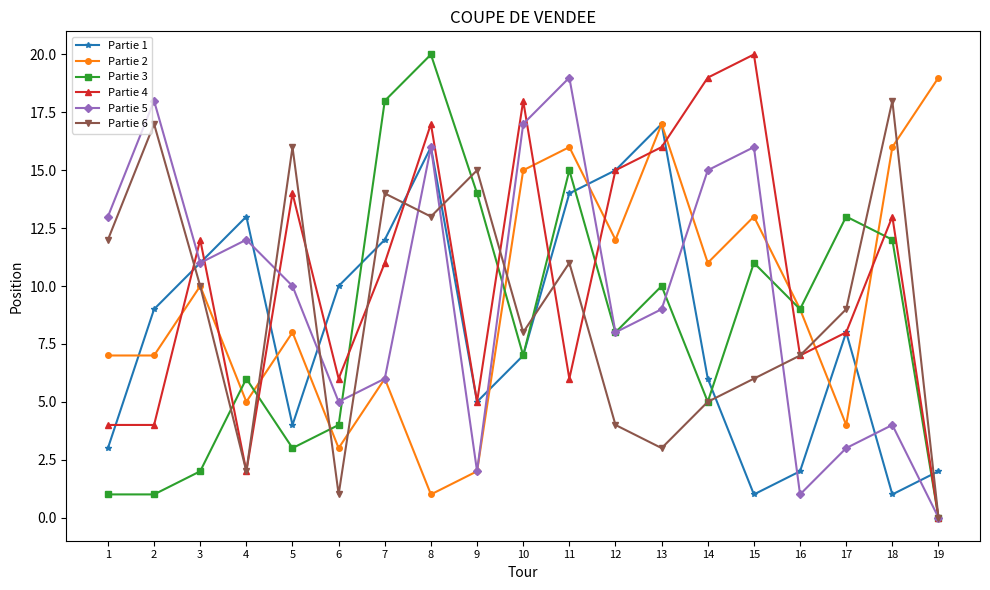

Is the value of Partie 5 at 13 greater than the value of Partie 1 at 9?

Yes